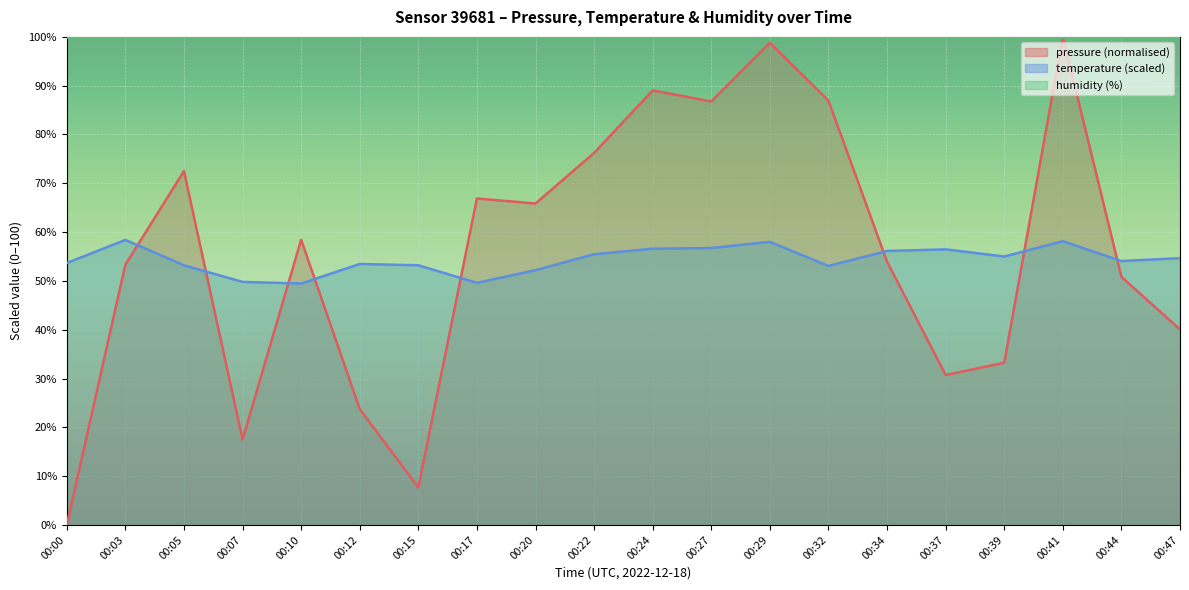

True or false: temperature has more than 1 points higher than both neighbors.

True